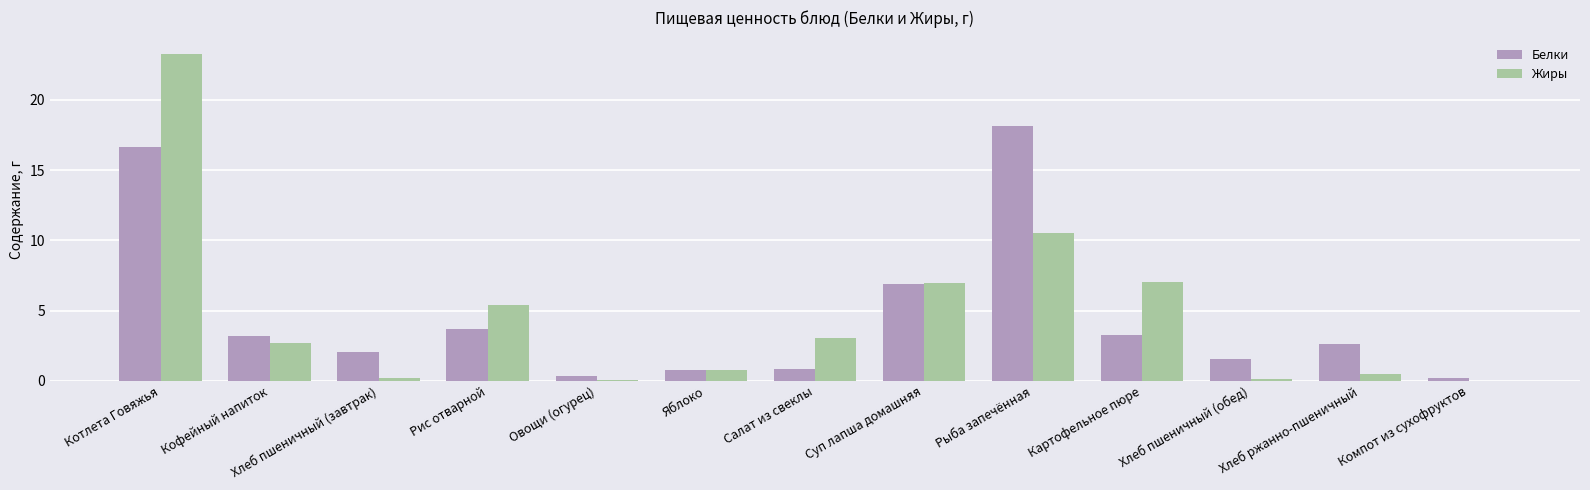

The Белки series shows 0.9 at Салат из свеклы. True or false?

True